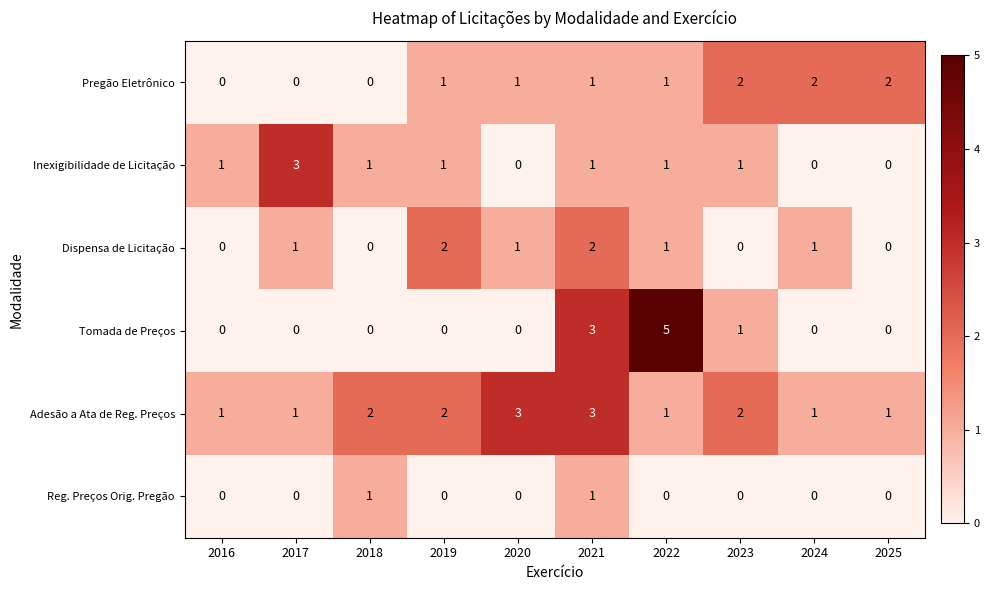

How many data points in Tomada de Preços are above 0?

3